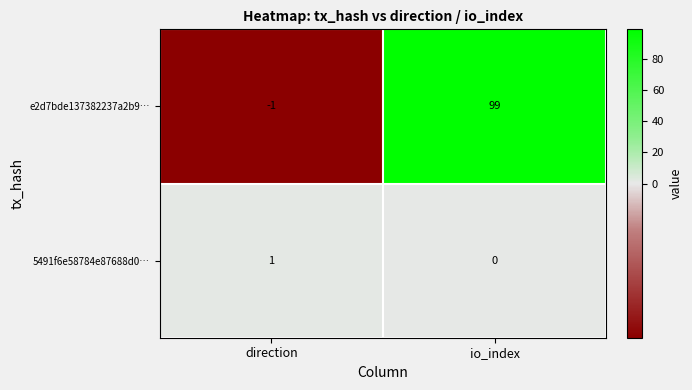

What is the difference between the maximum and minimum values in the e2d7bde137382237a2b9… series?

100